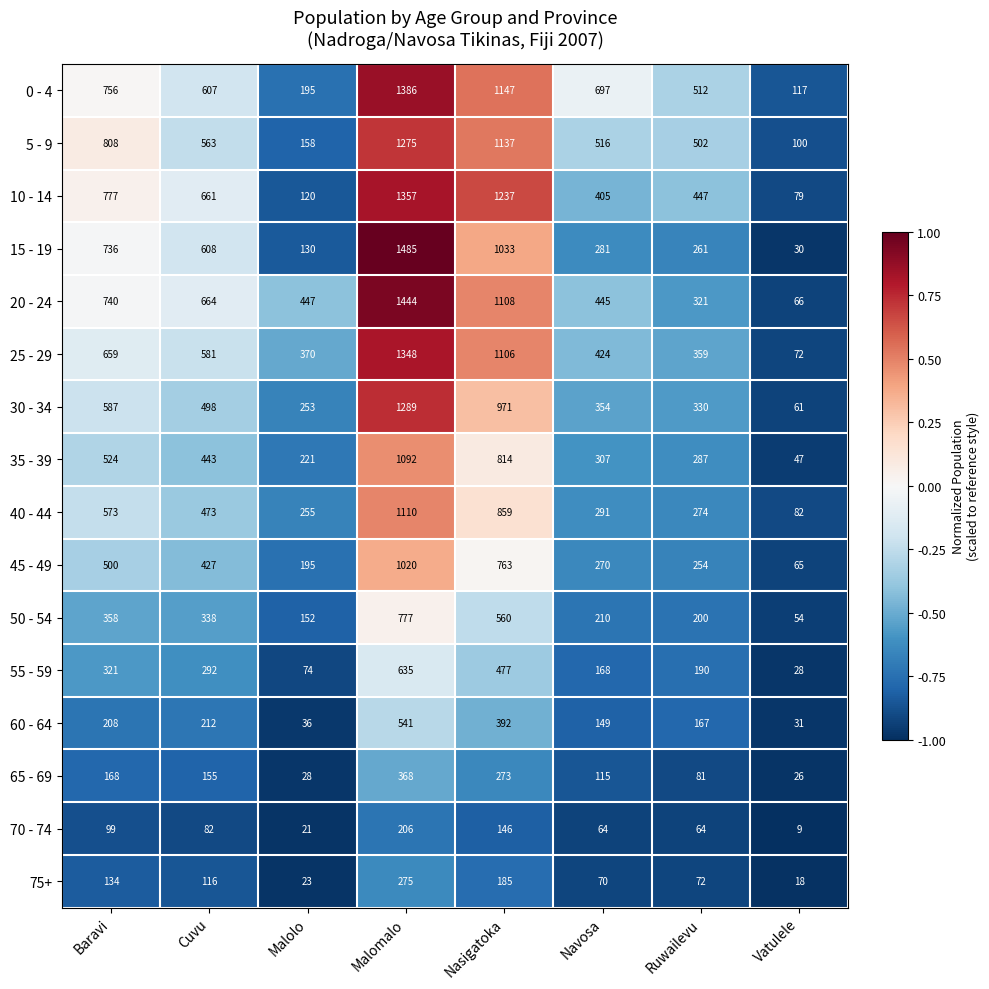

True or false: 20 - 24 has a value of 664 at Cuvu.

True